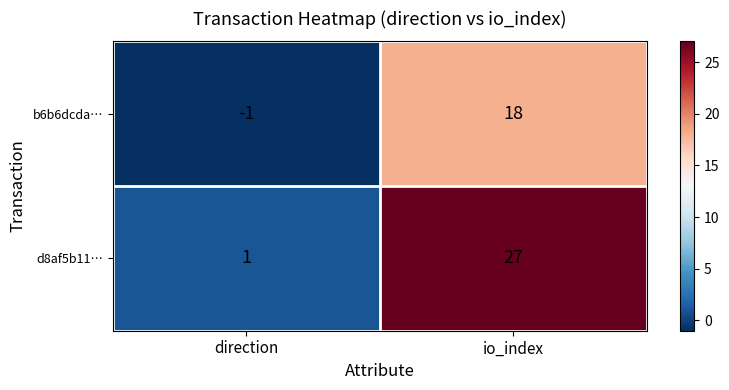

At which category is the sum across all series the highest?

io_index